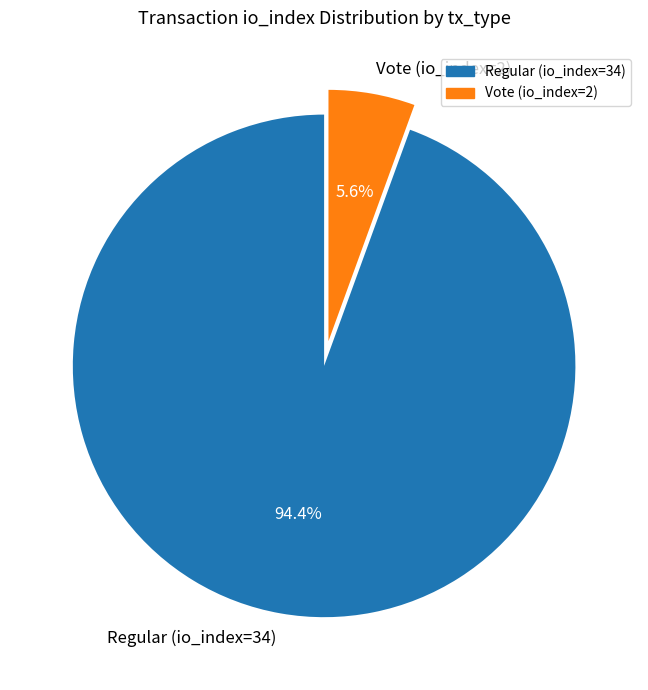

Is there a majority slice in this chart?

Yes